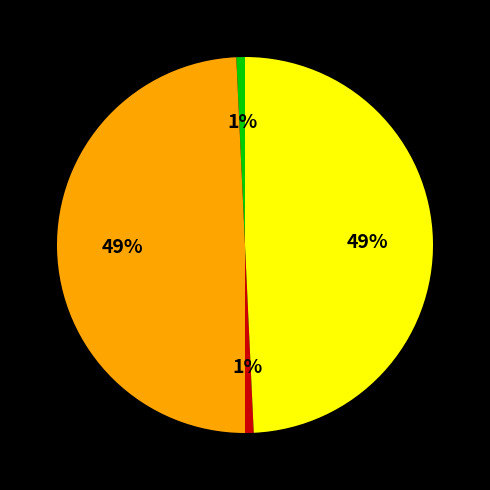

Is there a majority slice in this chart?

No